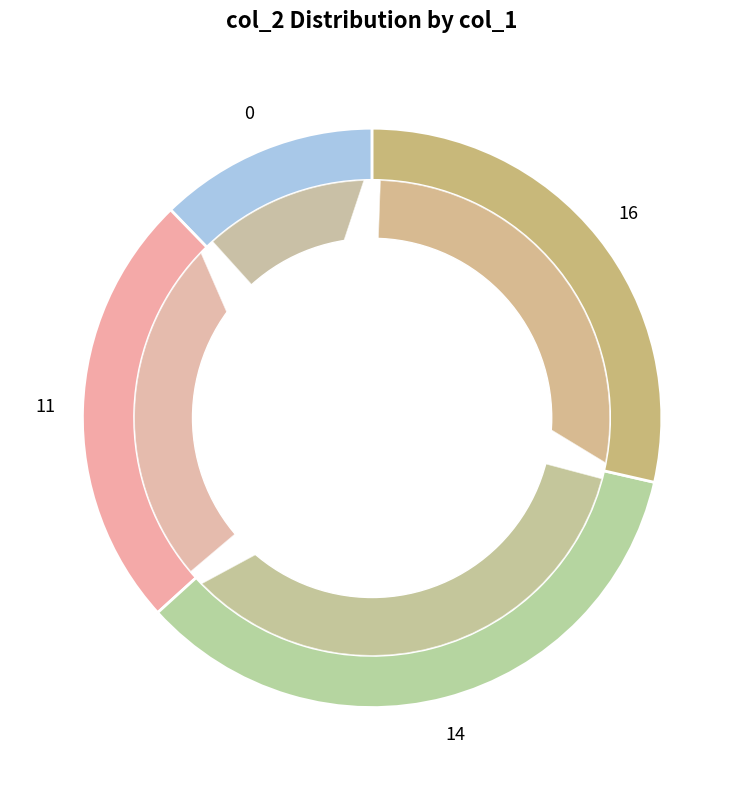

Count the number of slices in the pie.

4